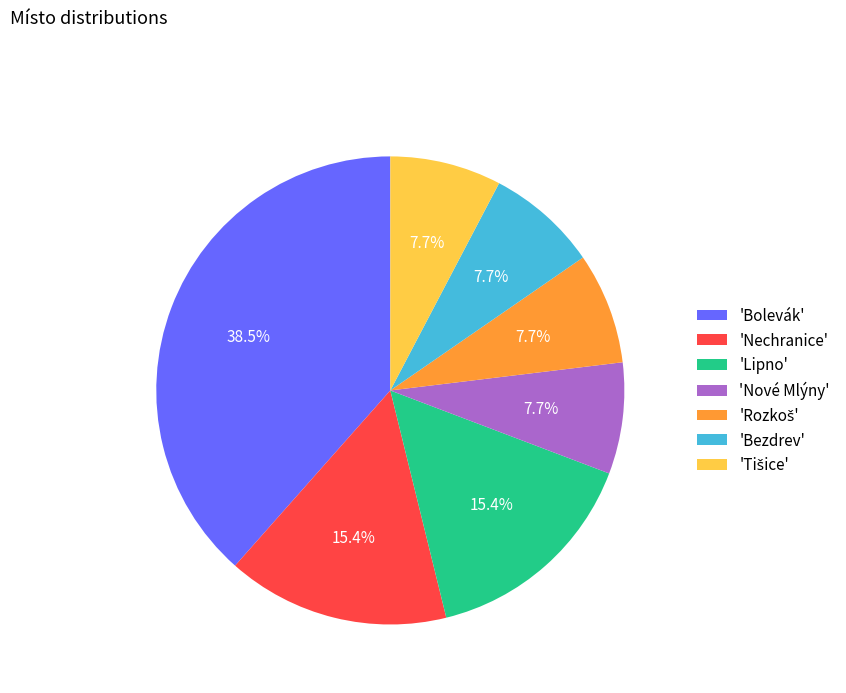

Count the number of slices in the pie.

7